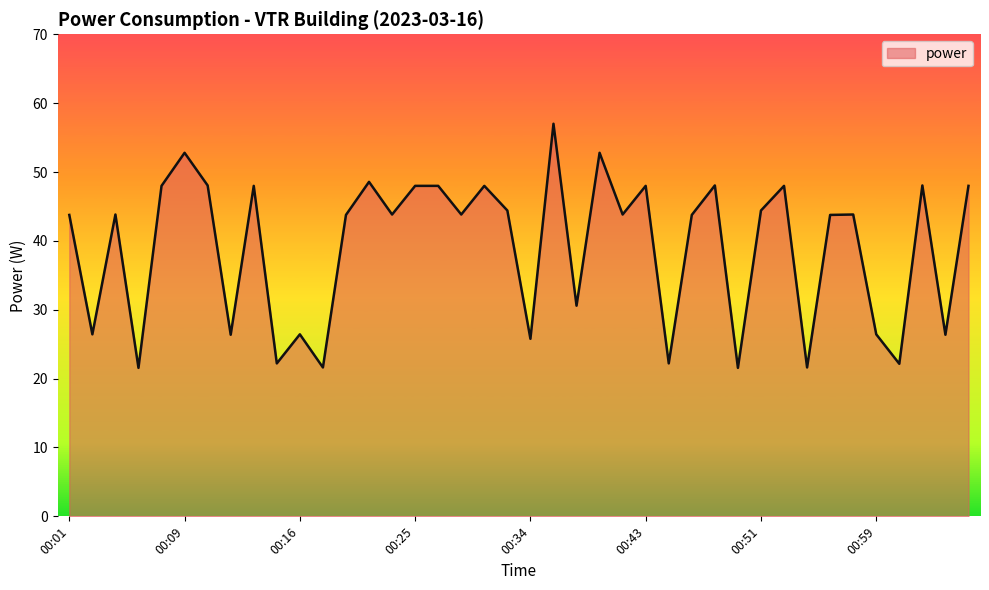

What is the maximum value shown in the chart?

57.0